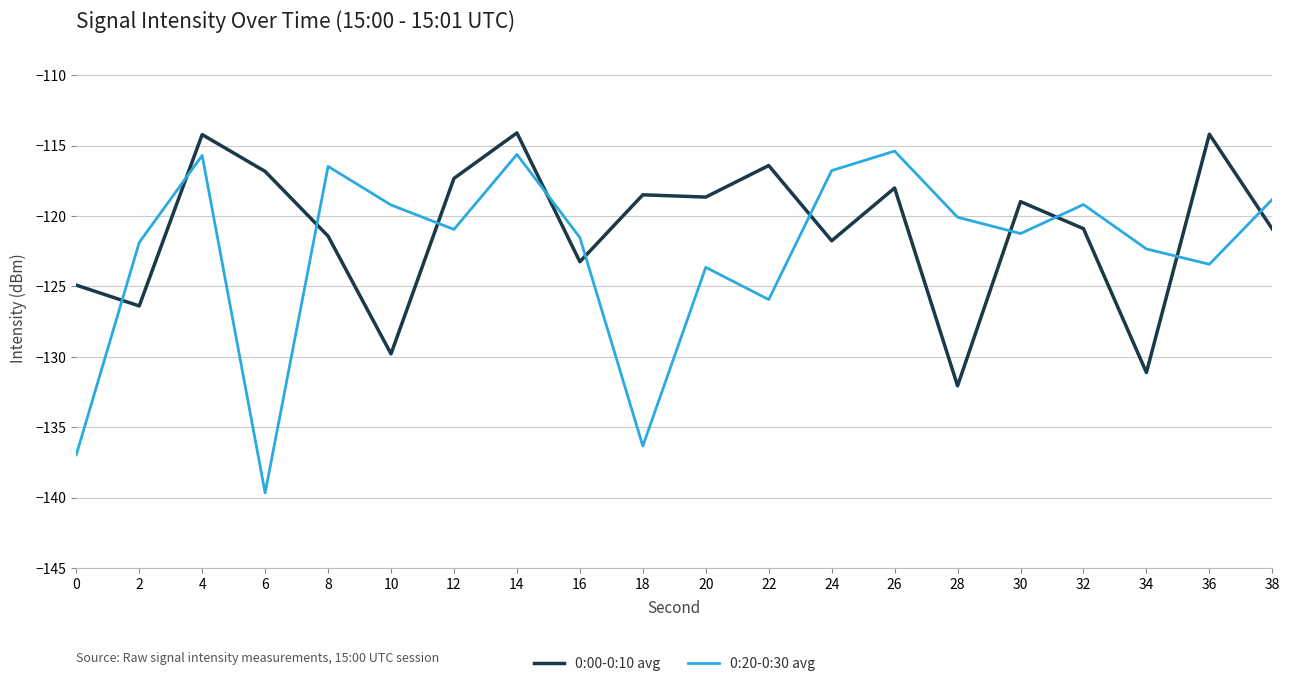

List the series in order of their overall mean, highest first.

0:00-0:10 avg, 0:20-0:30 avg